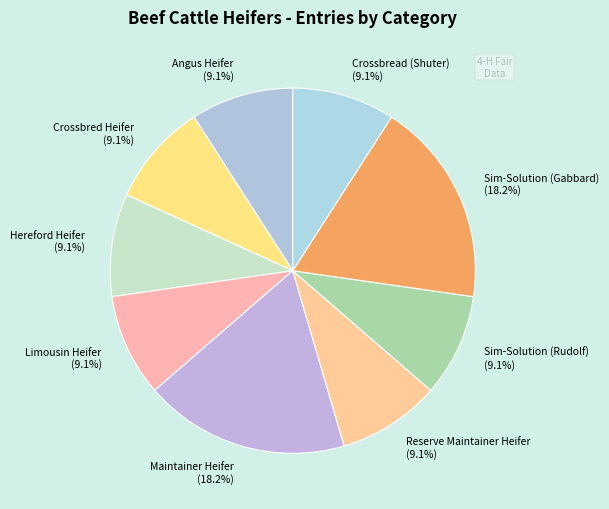

To the nearest percent, what is the difference between the largest and smallest slice percentages?

9%